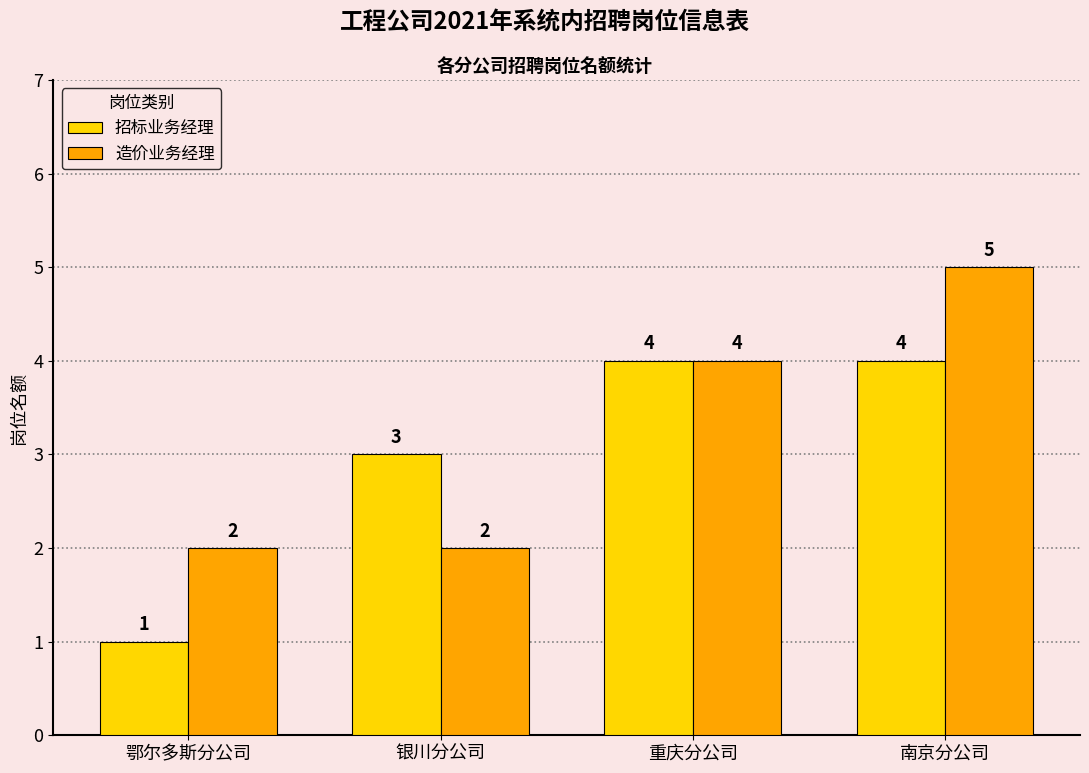

Reading left to right, extract all data points from this chart.

招标业务经理: 鄂尔多斯分公司=1	银川分公司=3	重庆分公司=4	南京分公司=4
造价业务经理: 鄂尔多斯分公司=2	银川分公司=2	重庆分公司=4	南京分公司=5